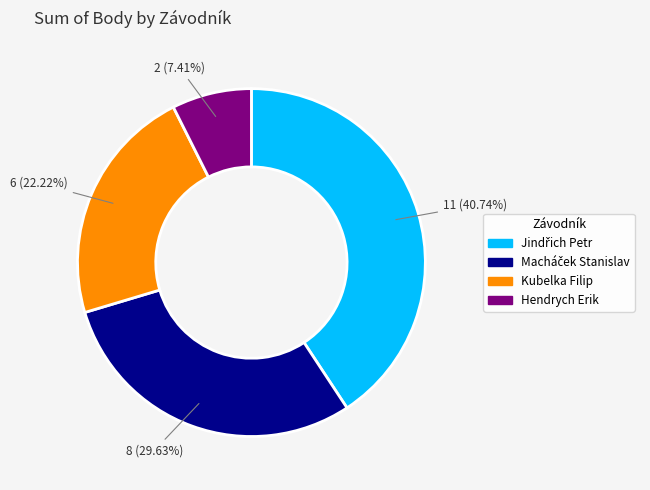

Does any single category account for the majority?

No